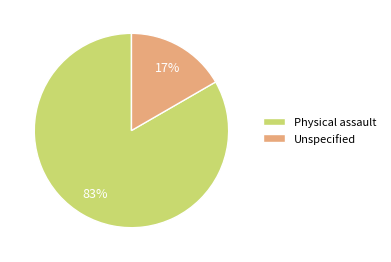

To the nearest percent, what is the average slice percentage?

50%